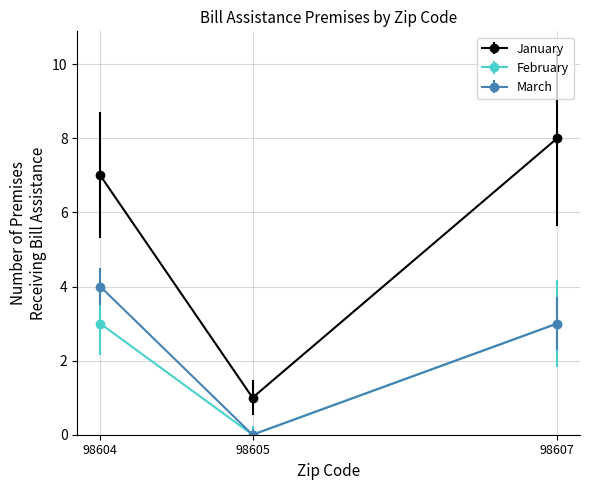

Between 98604 and 98605, which series saw the biggest shift?

January